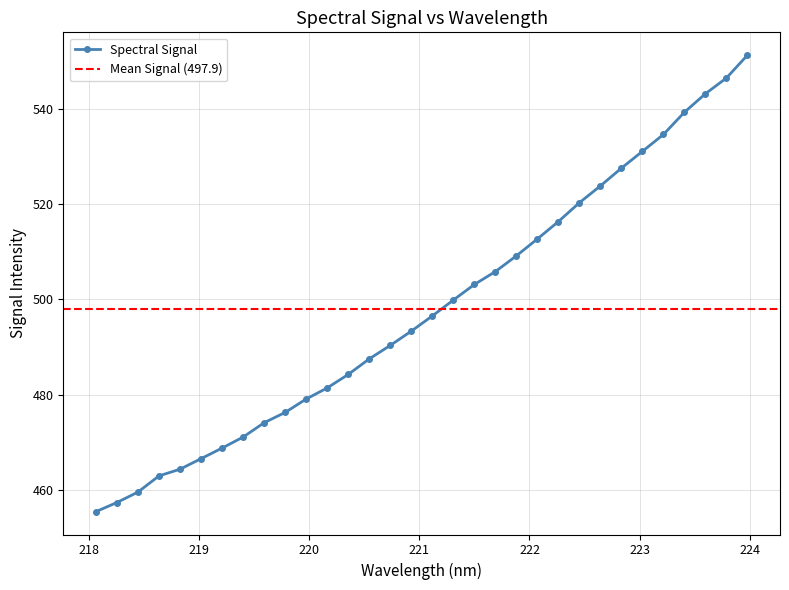

How many series are shown in this chart?

1